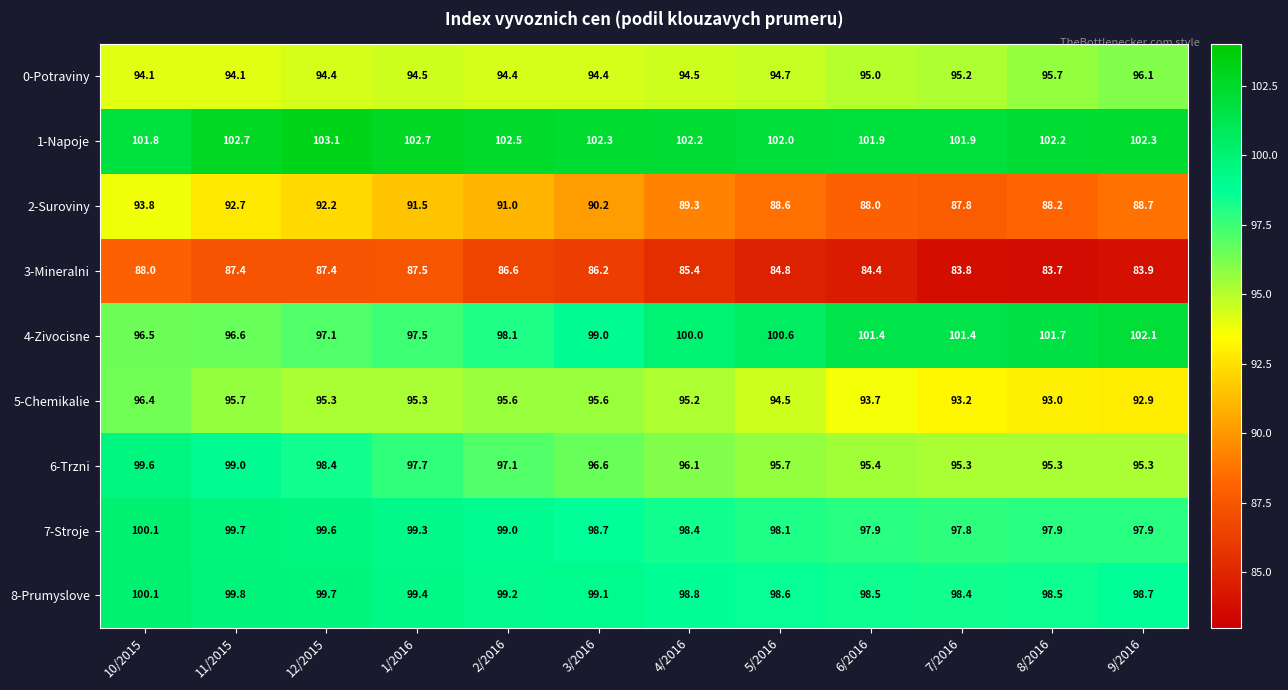

What is the spread (max minus min) of values at 11/2015?

15.3